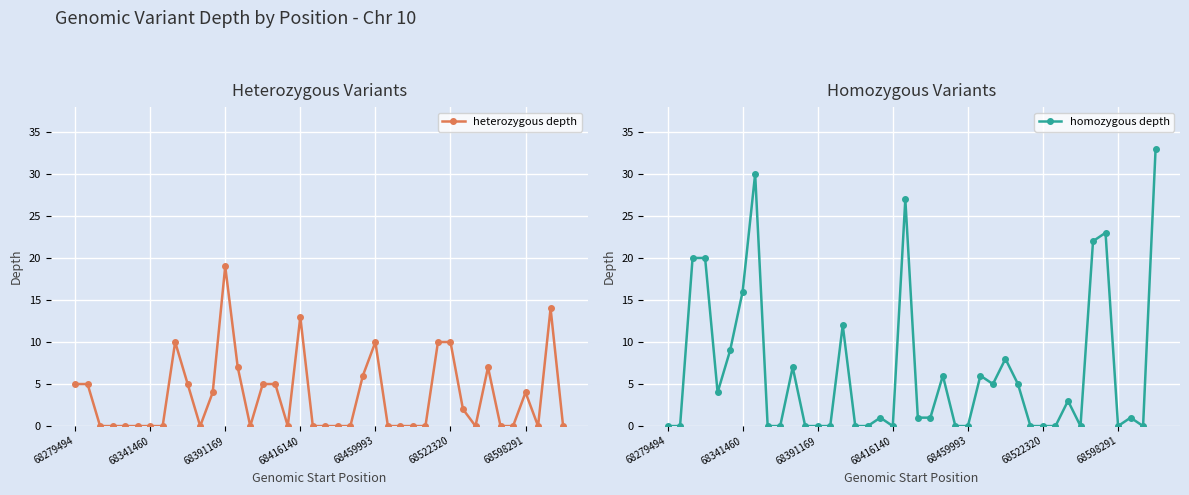

Rank the series by their average value, from highest to lowest.

homozygous depth, heterozygous depth